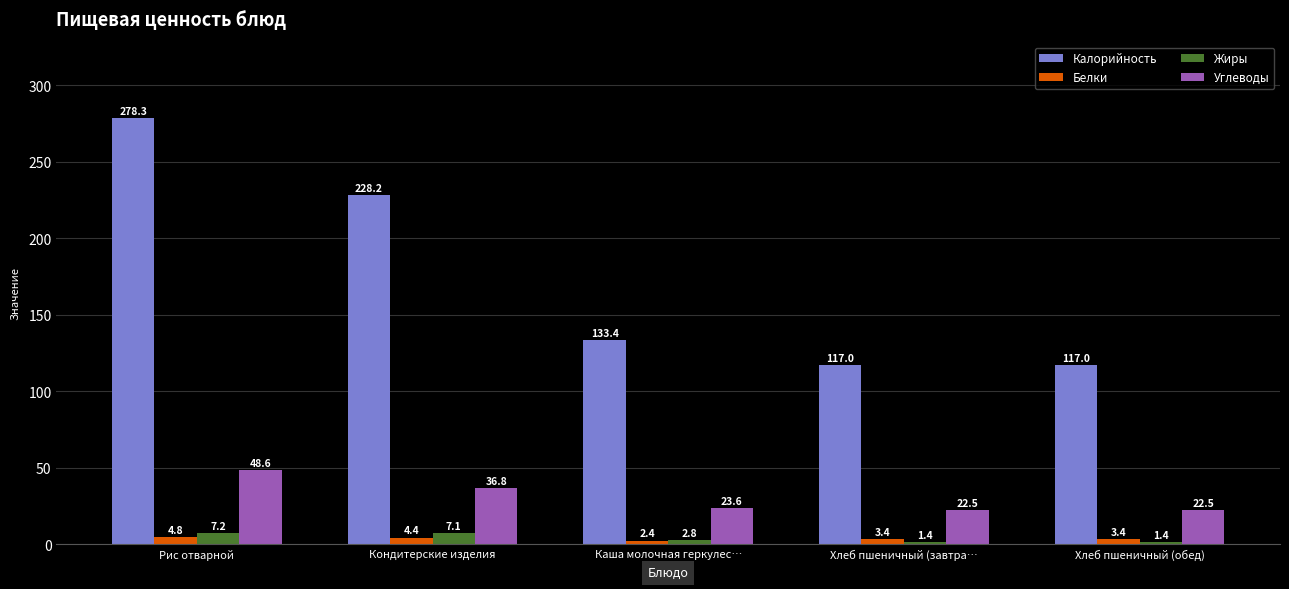

Reading left to right, list all the values displayed in this chart.

Калорийность: Рис отварной=278.3	Кондитерские изделия=228.2	Каша молочная геркулес…=133.4	Хлеб пшеничный (завтра…=117.0	Хлеб пшеничный (обед)=117.0
Белки: Рис отварной=4.8	Кондитерские изделия=4.4	Каша молочная геркулес…=2.4	Хлеб пшеничный (завтра…=3.4	Хлеб пшеничный (обед)=3.4
Жиры: Рис отварной=7.2	Кондитерские изделия=7.1	Каша молочная геркулес…=2.8	Хлеб пшеничный (завтра…=1.4	Хлеб пшеничный (обед)=1.4
Углеводы: Рис отварной=48.6	Кондитерские изделия=36.8	Каша молочная геркулес…=23.6	Хлеб пшеничный (завтра…=22.5	Хлеб пшеничный (обед)=22.5